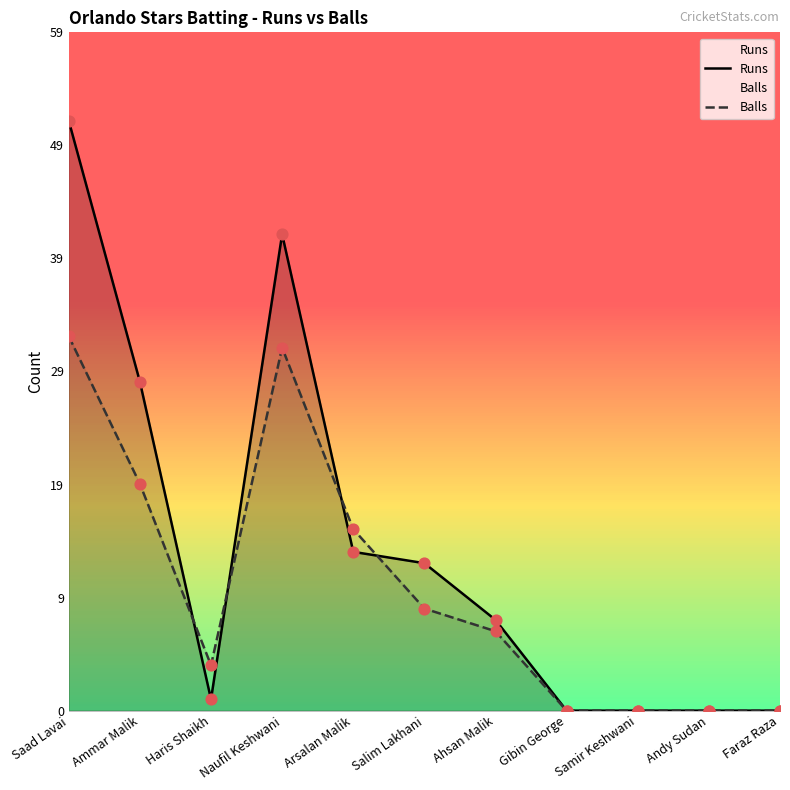

Which series contains the highest Y value?

Runs